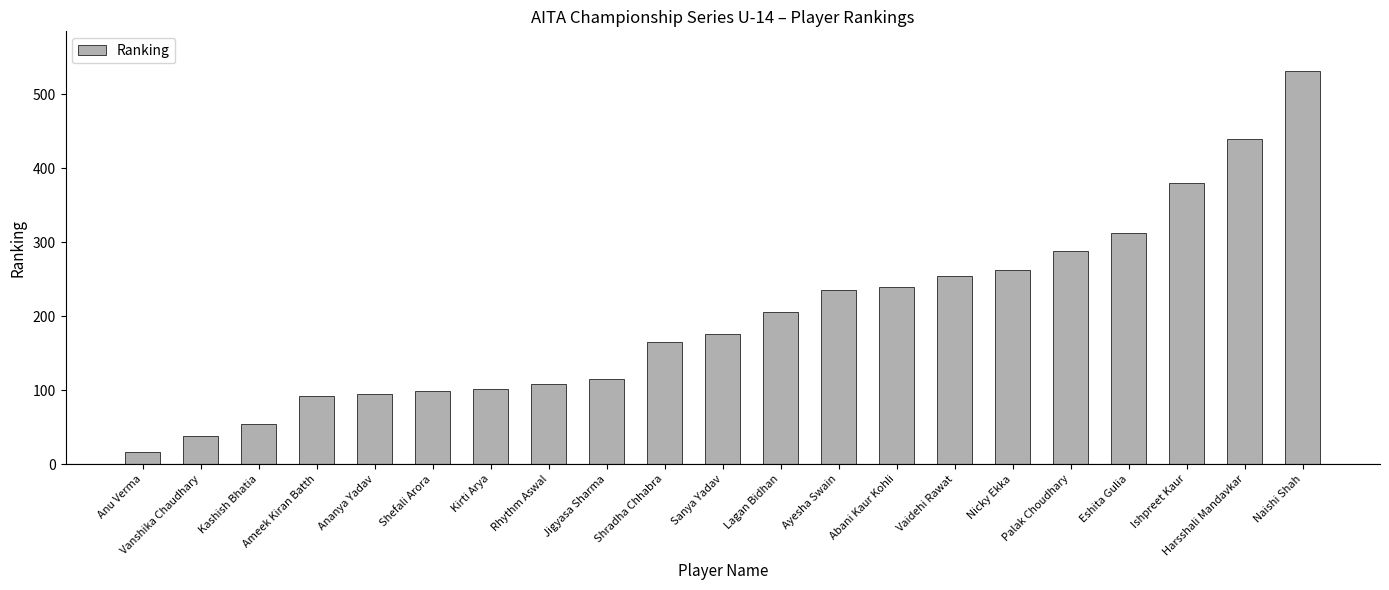

How many bars are there in total?

21